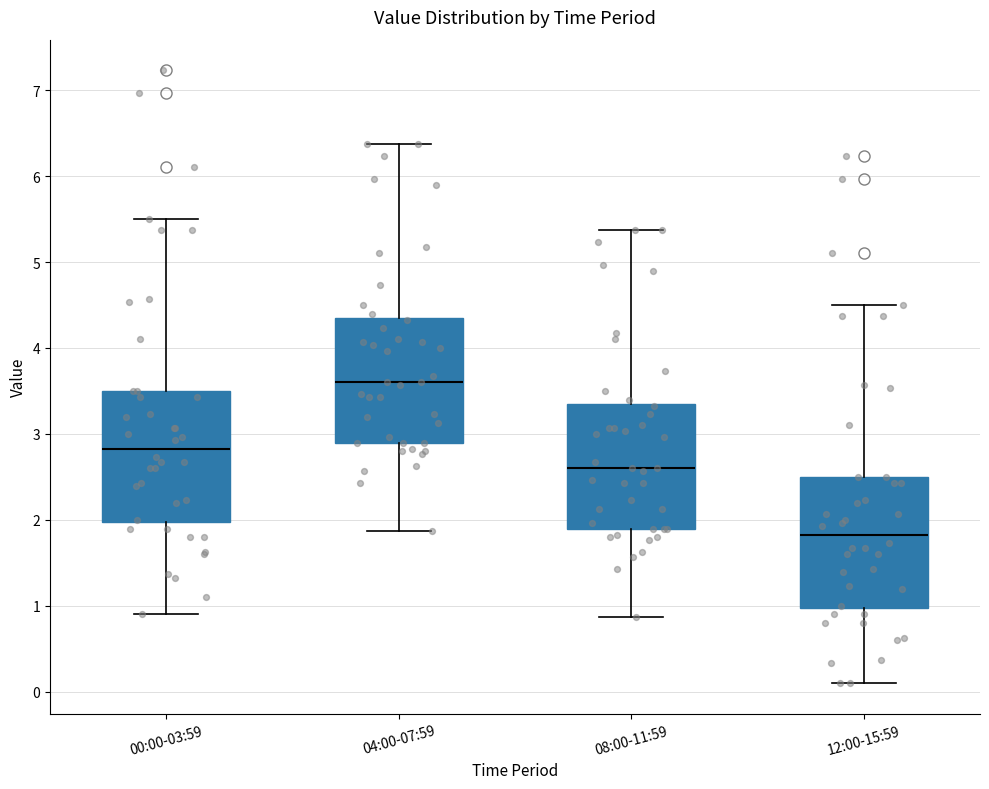

Reading left to right, transcribe this box plot: for each box, give where its median line is, the range the box spans, and where its two whiskers end, as read against the y-axis. The values are not printed on the chart, so give them approximately, as read against the axis.

00:00-03:59: median 2.8, box 2.0 to 3.5, whiskers 0.9 to 5.5
04:00-07:59: median 3.6, box 2.9 to 4.3, whiskers 1.9 to 6.4
08:00-11:59: median 2.6, box 1.9 to 3.3, whiskers 0.9 to 5.4
12:00-15:59: median 1.8, box 1.0 to 2.5, whiskers 0.1 to 4.5